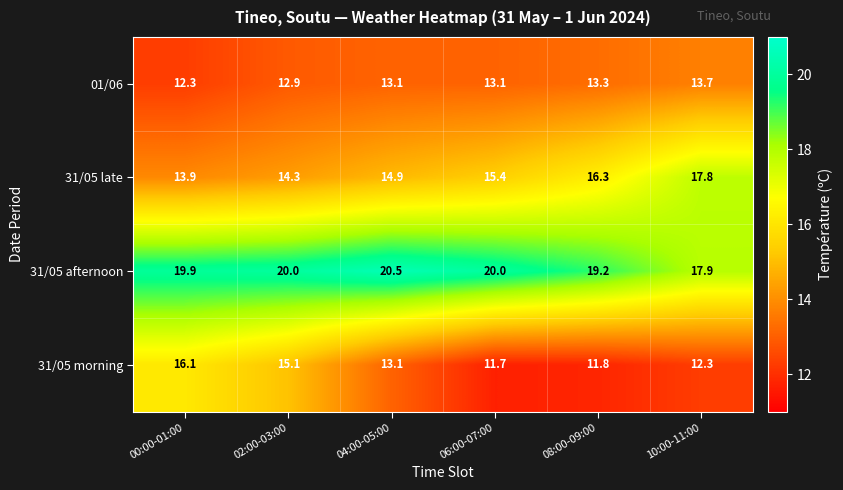

List the series in order of their peak value, highest first.

31/05 afternoon, 31/05 late, 31/05 morning, 01/06